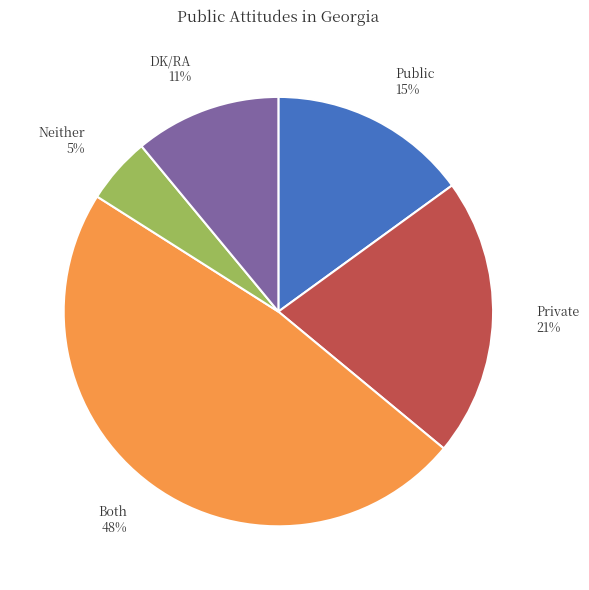

Count the number of slices in the pie.

5